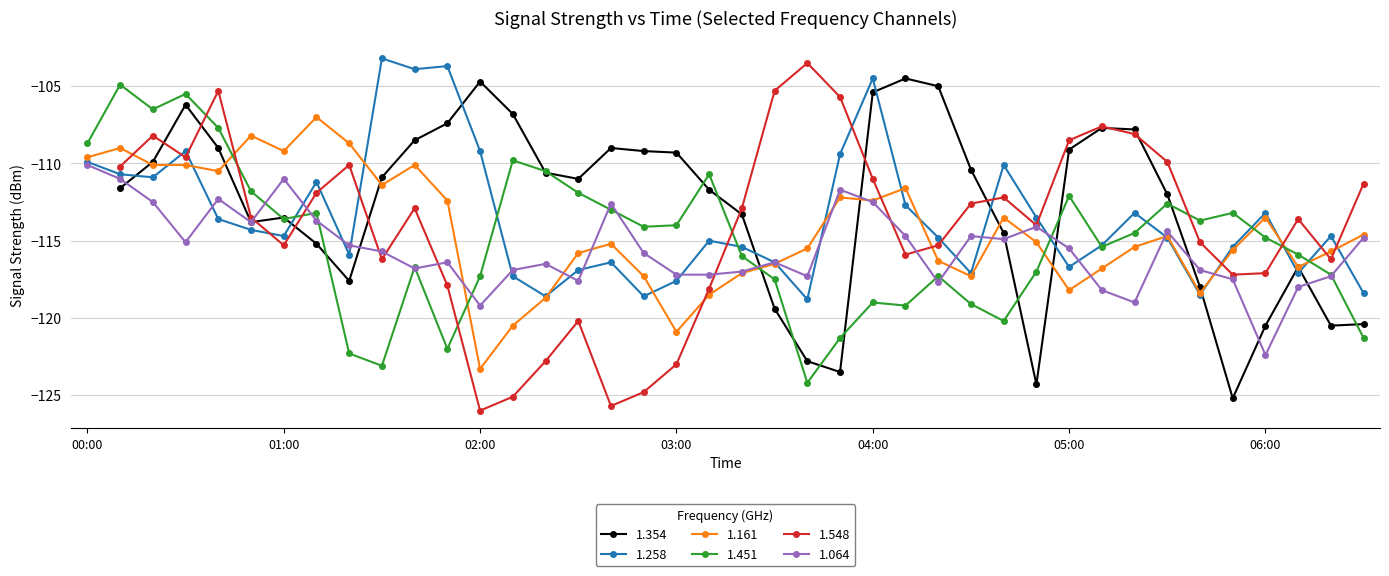

What is the average value of the 1.451 series?

-115.0